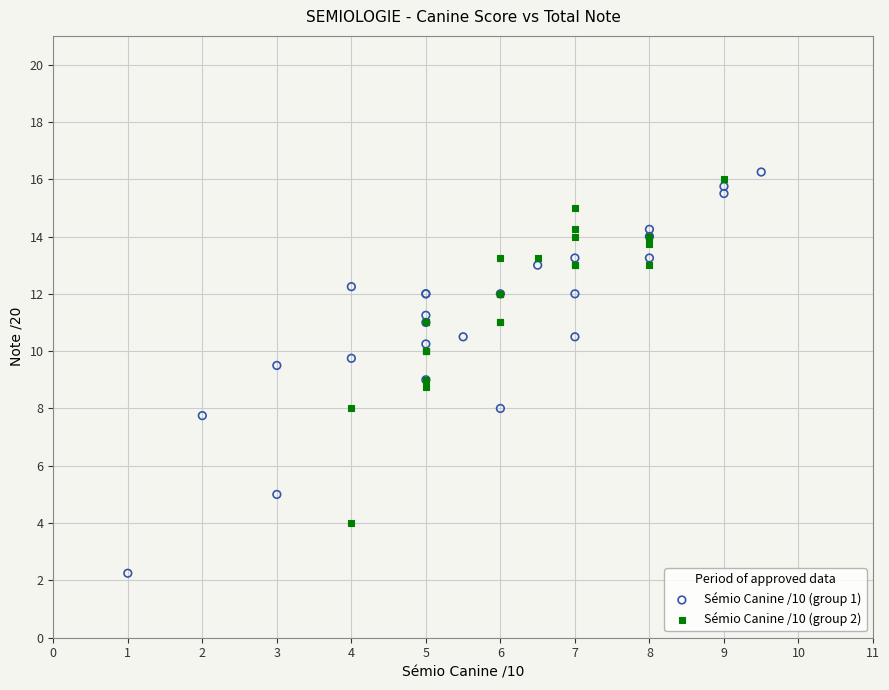

What are all the series names shown in the legend?

Sémio Canine /10 (group 1), Sémio Canine /10 (group 2)